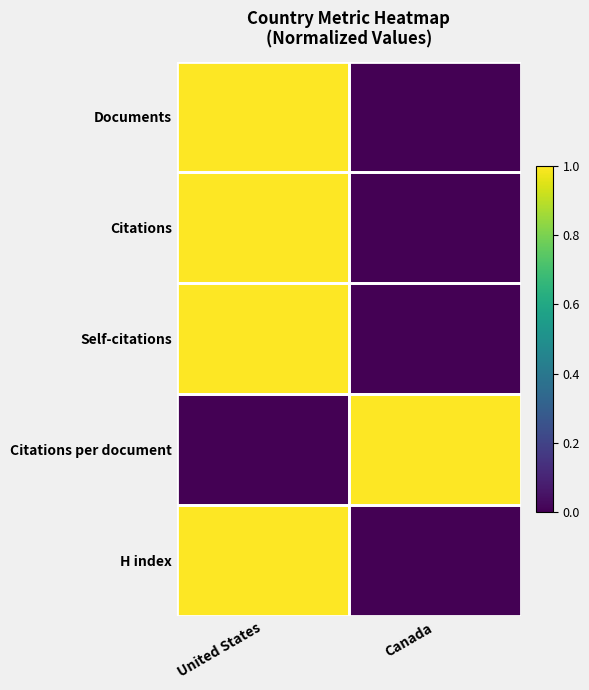

Which has a higher value, United States or Canada?

United States